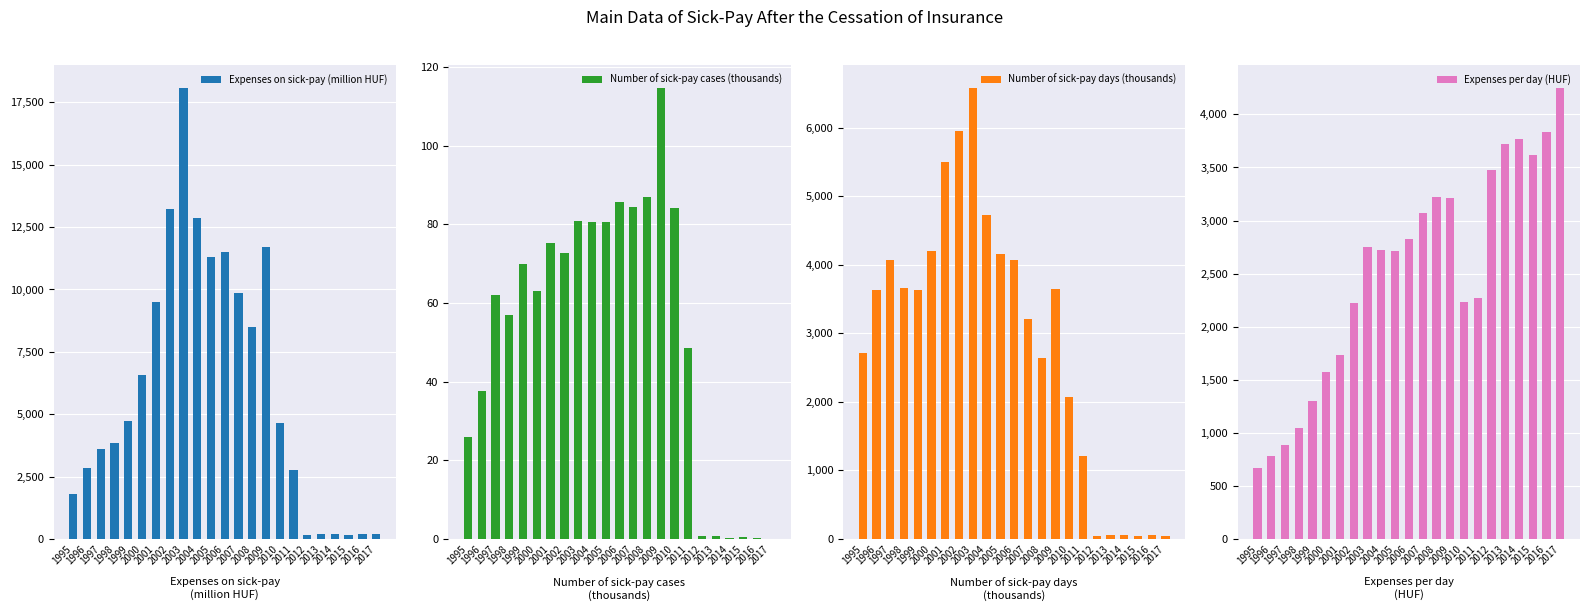

What is the lowest value of the Number of sick-pay cases (thousands) series?

0.1